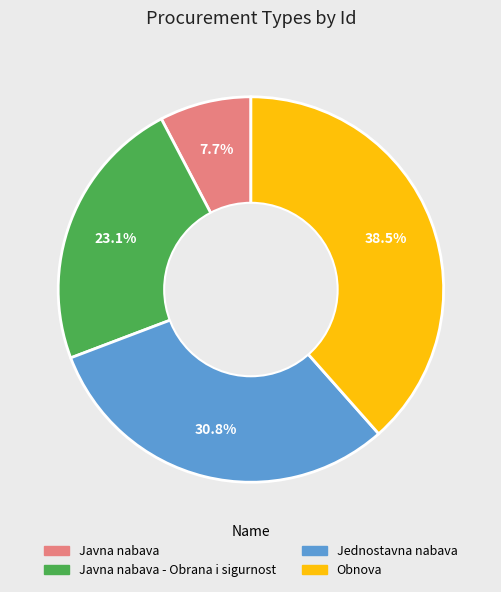

To the nearest percent, what percentage of the pie is Javna nabava?

8%